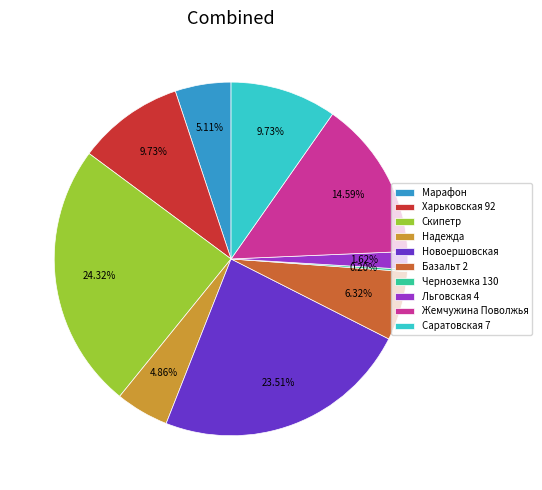

Which slice is the largest?

Скипетр